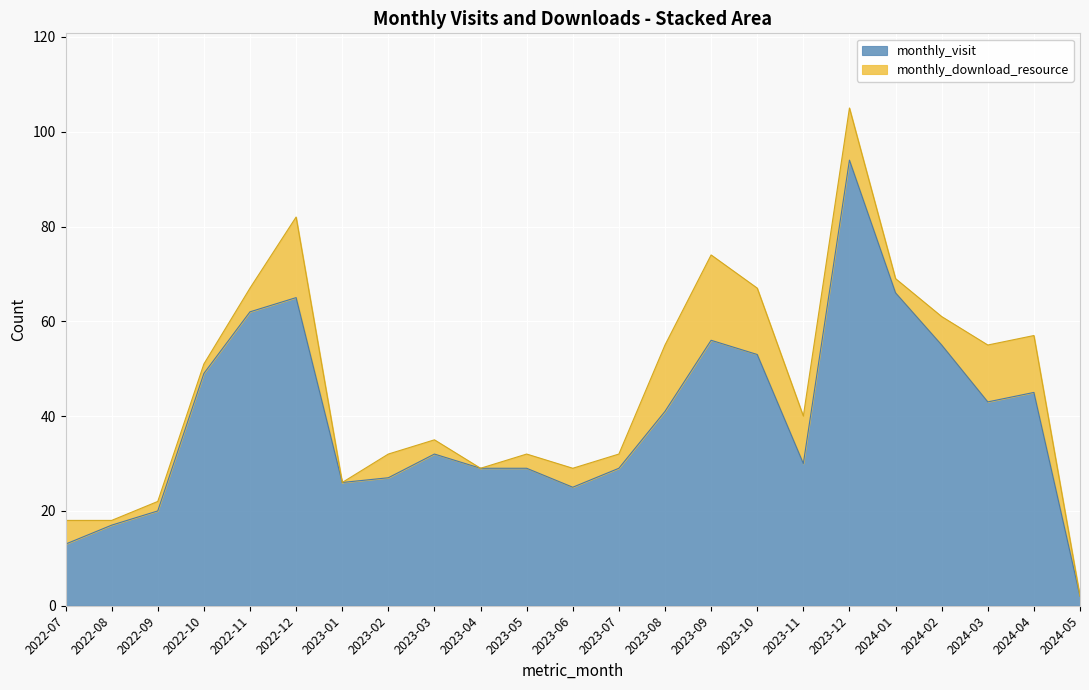

What is the greatest value displayed?

94